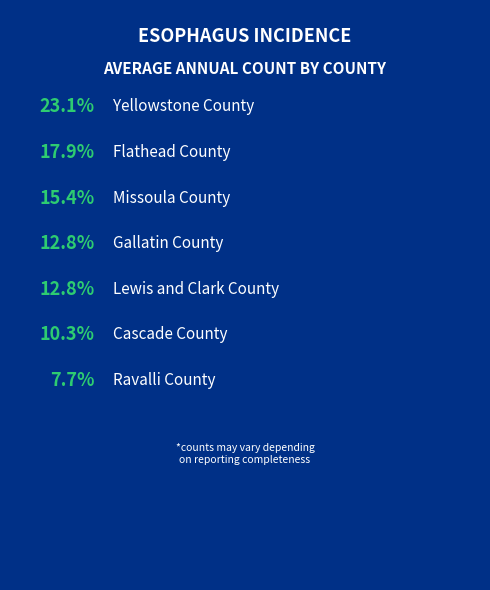

True or false: Ravalli County accounts for 8% of the total.

True